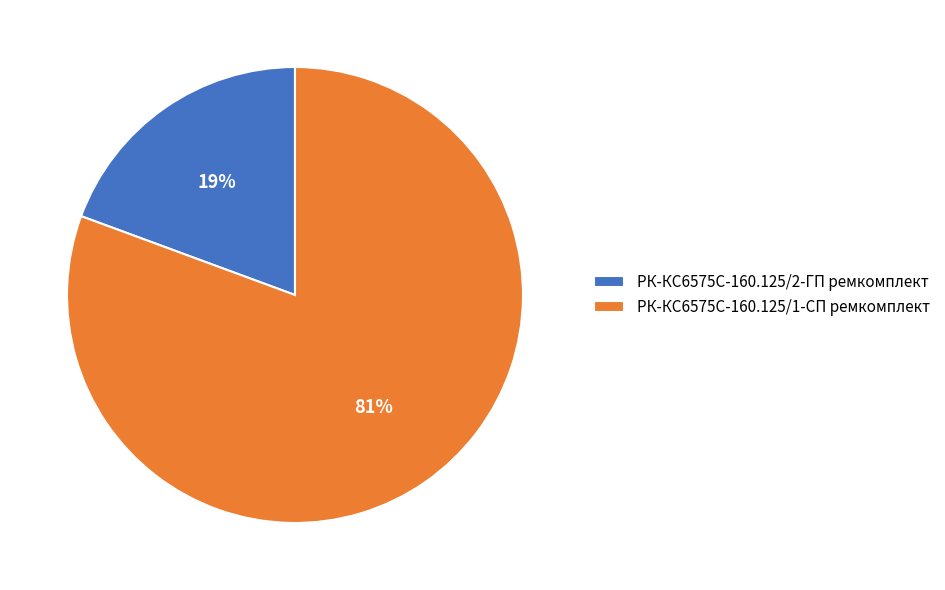

Which category has the smallest portion of the pie?

РК-КС6575С-160.125/2-ГП ремкомплект